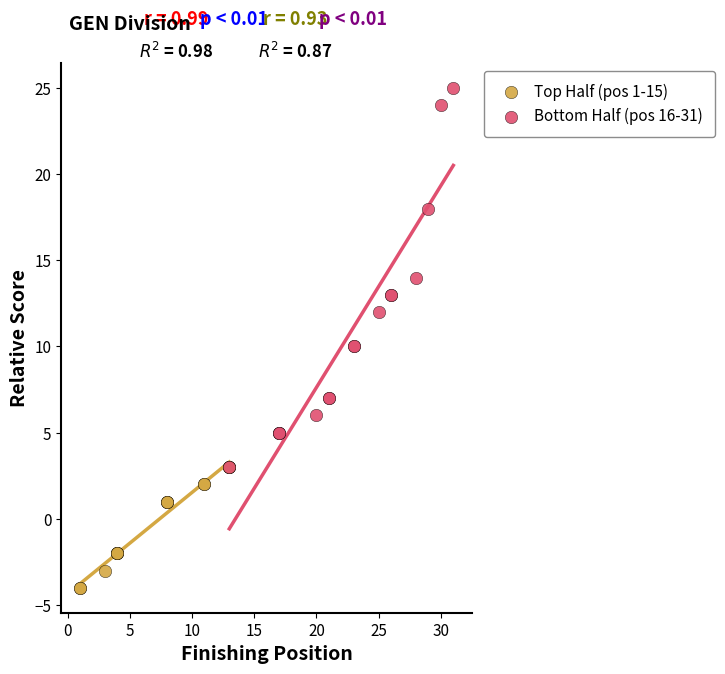

Which series has the widest spread of Y values?

Bottom Half (pos 16-31)